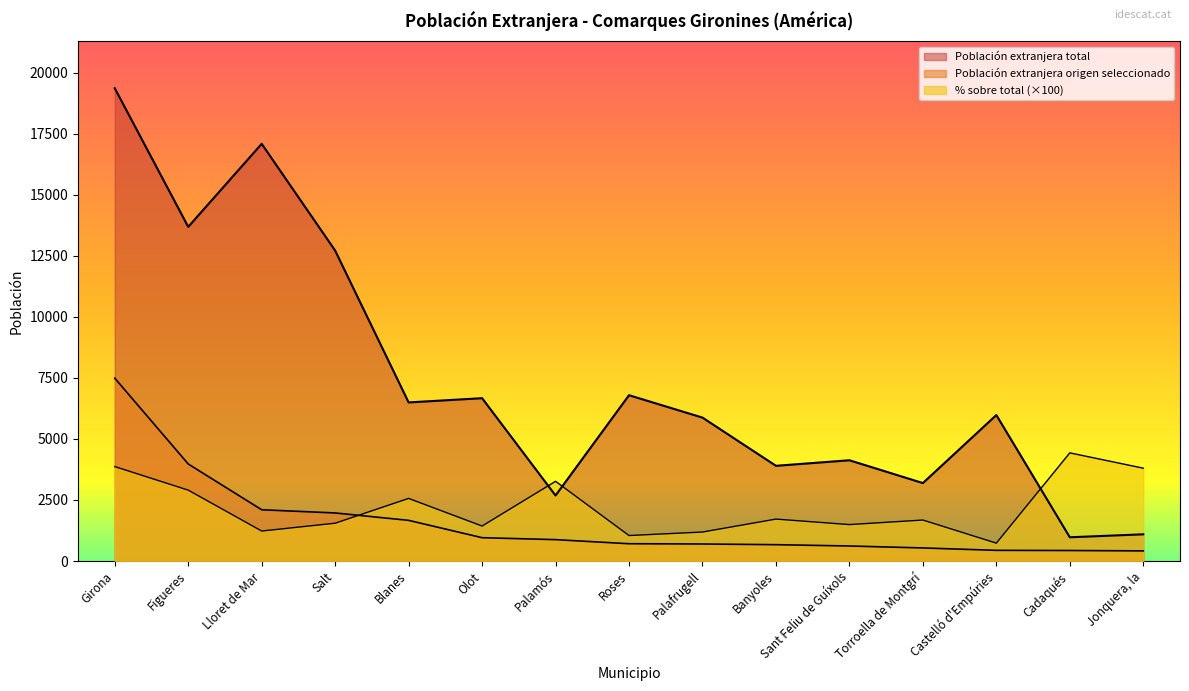

The value of Población extranjera origen seleccionado at Cadaqués is 738. True or false?

False